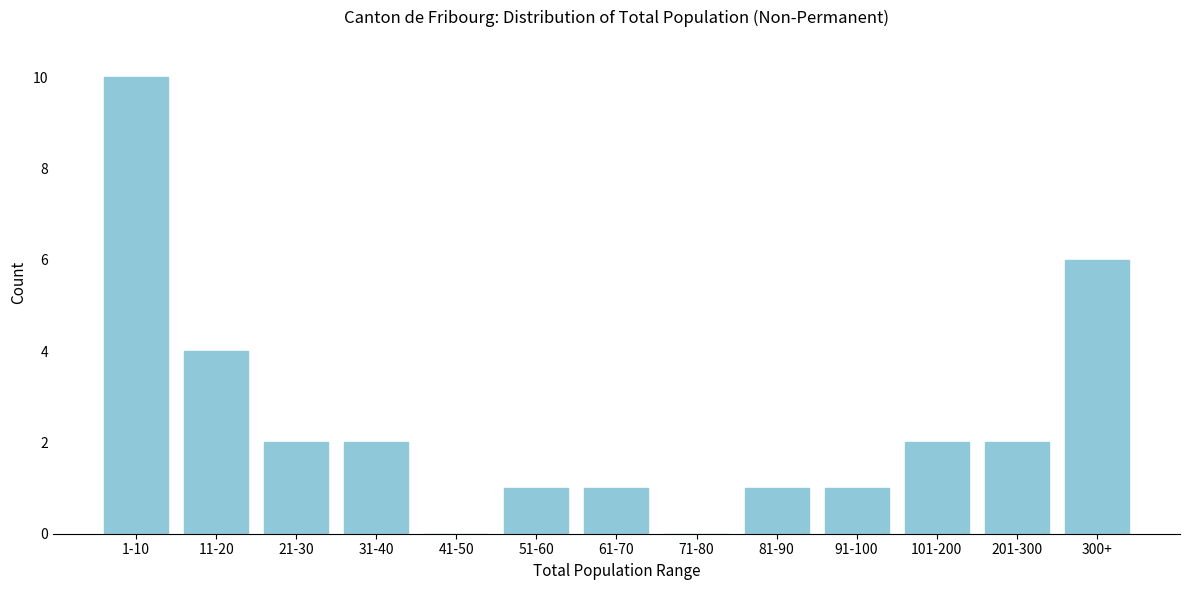

Reading left to right, what are all the values shown in this chart?

1-10=10	11-20=4	21-30=2	31-40=2	41-50=0	51-60=1	61-70=1	71-80=0	81-90=1	91-100=1	101-200=2	201-300=2	300+=6